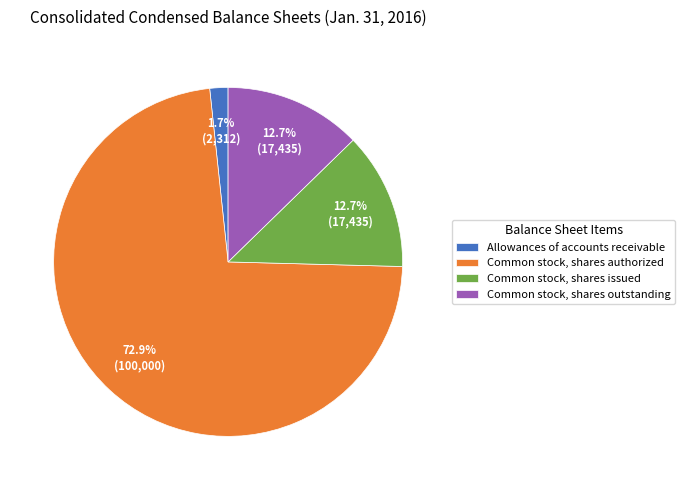

How many segments does this pie chart have?

4